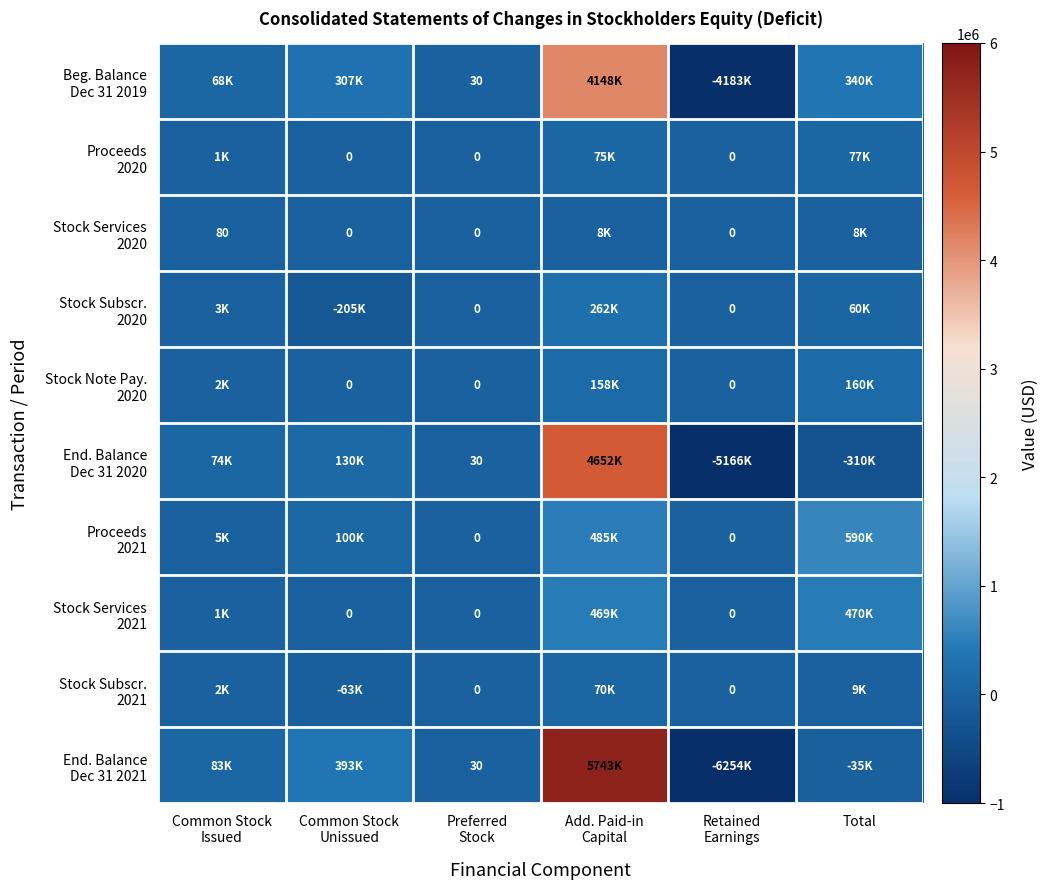

What is the difference between the End. Balance Dec 31 2020 values at Common Stock Issued and Preferred Stock?

74016